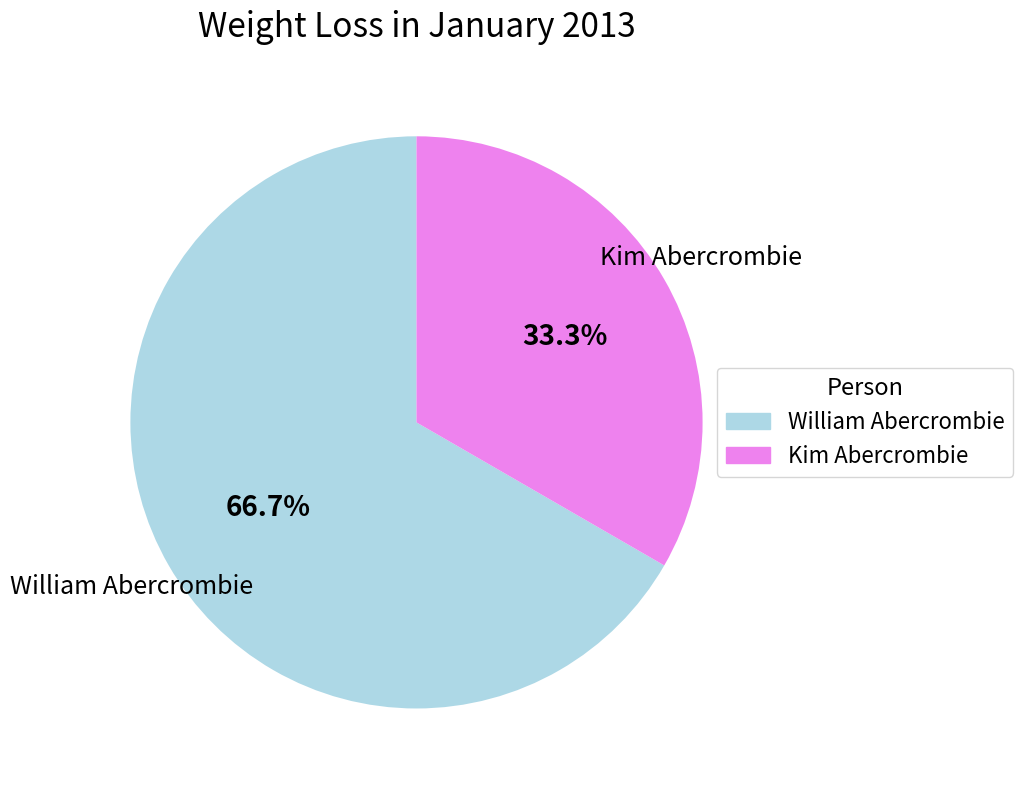

Count the number of slices in the pie.

2